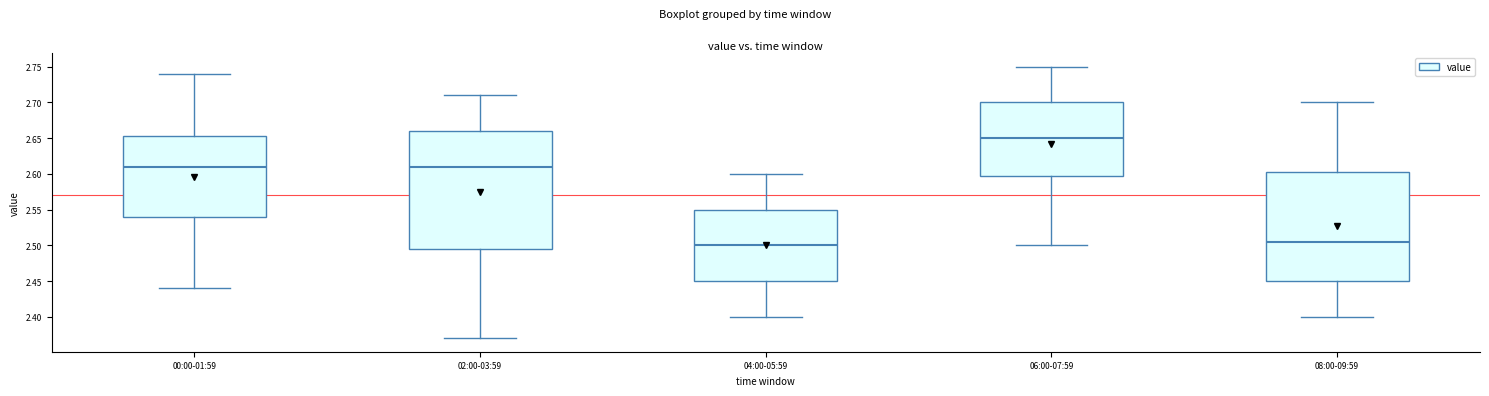

Reading left to right, transcribe this box plot: for each box, give where its median line is, the range the box spans, and where its two whiskers end, as read against the y-axis. The values are not printed on the chart, so give them approximately, as read against the axis.

00:00-01:59: median 2.610, box 2.540 to 2.655, whiskers 2.440 to 2.740
02:00-03:59: median 2.610, box 2.495 to 2.660, whiskers 2.370 to 2.710
04:00-05:59: median 2.500, box 2.450 to 2.550, whiskers 2.400 to 2.600
06:00-07:59: median 2.650, box 2.600 to 2.700, whiskers 2.500 to 2.750
08:00-09:59: median 2.505, box 2.450 to 2.605, whiskers 2.400 to 2.700